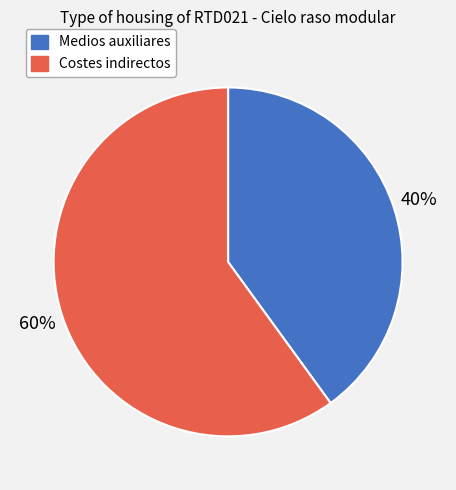

What is the majority slice?

Costes indirectos